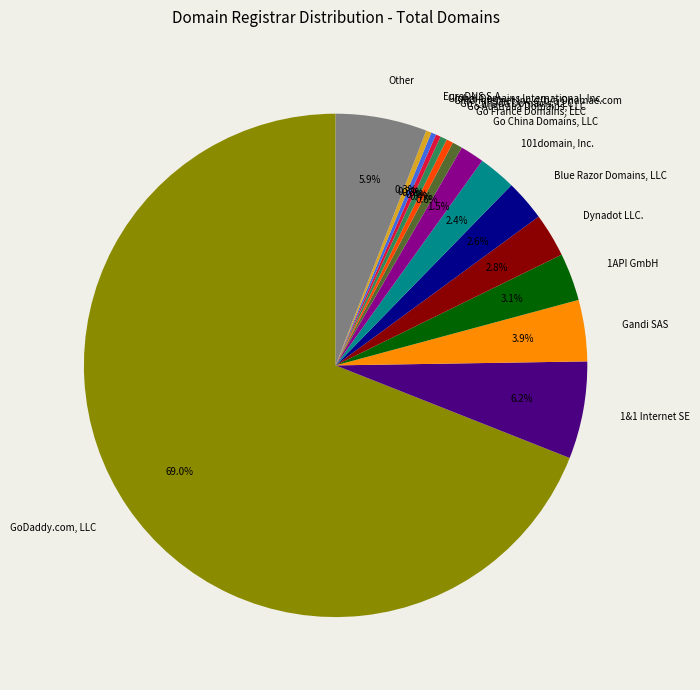

What portion of the pie excludes Go China Domains, LLC?

98.5%